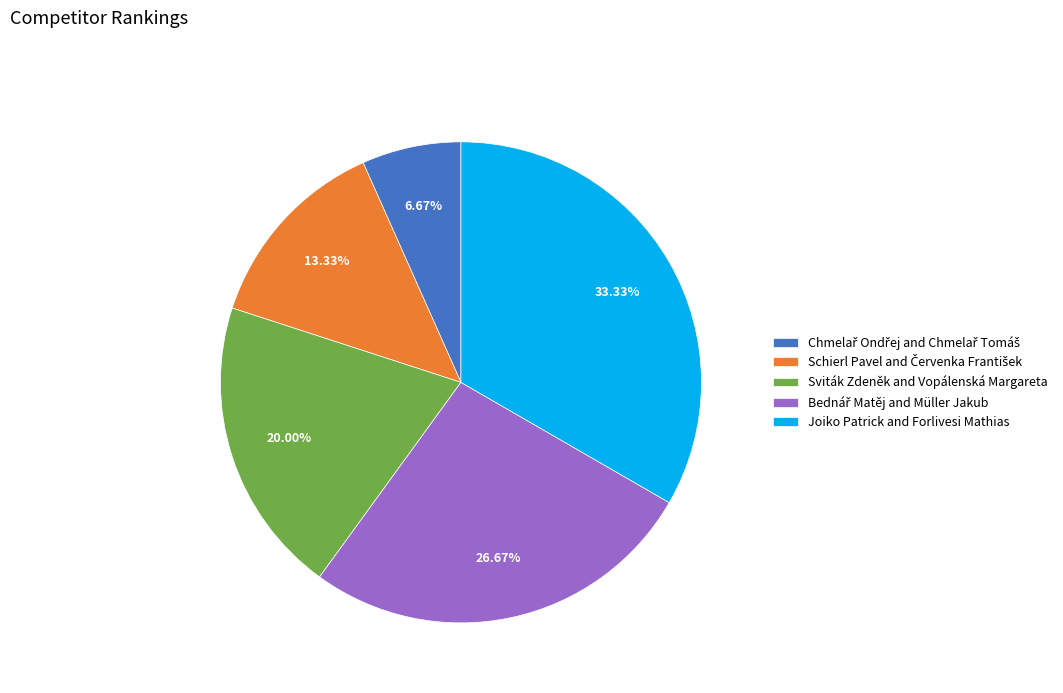

Does Joiko Patrick and Forlivesi Mathias represent more than half of the total?

No